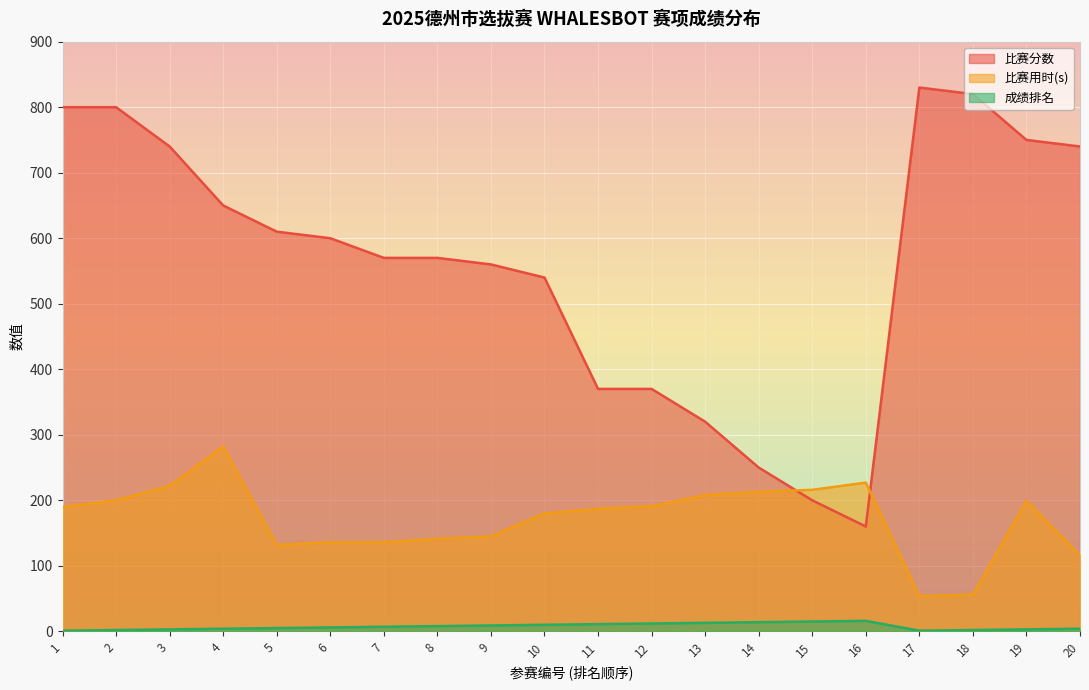

At which category is the sum across all series the highest?

2